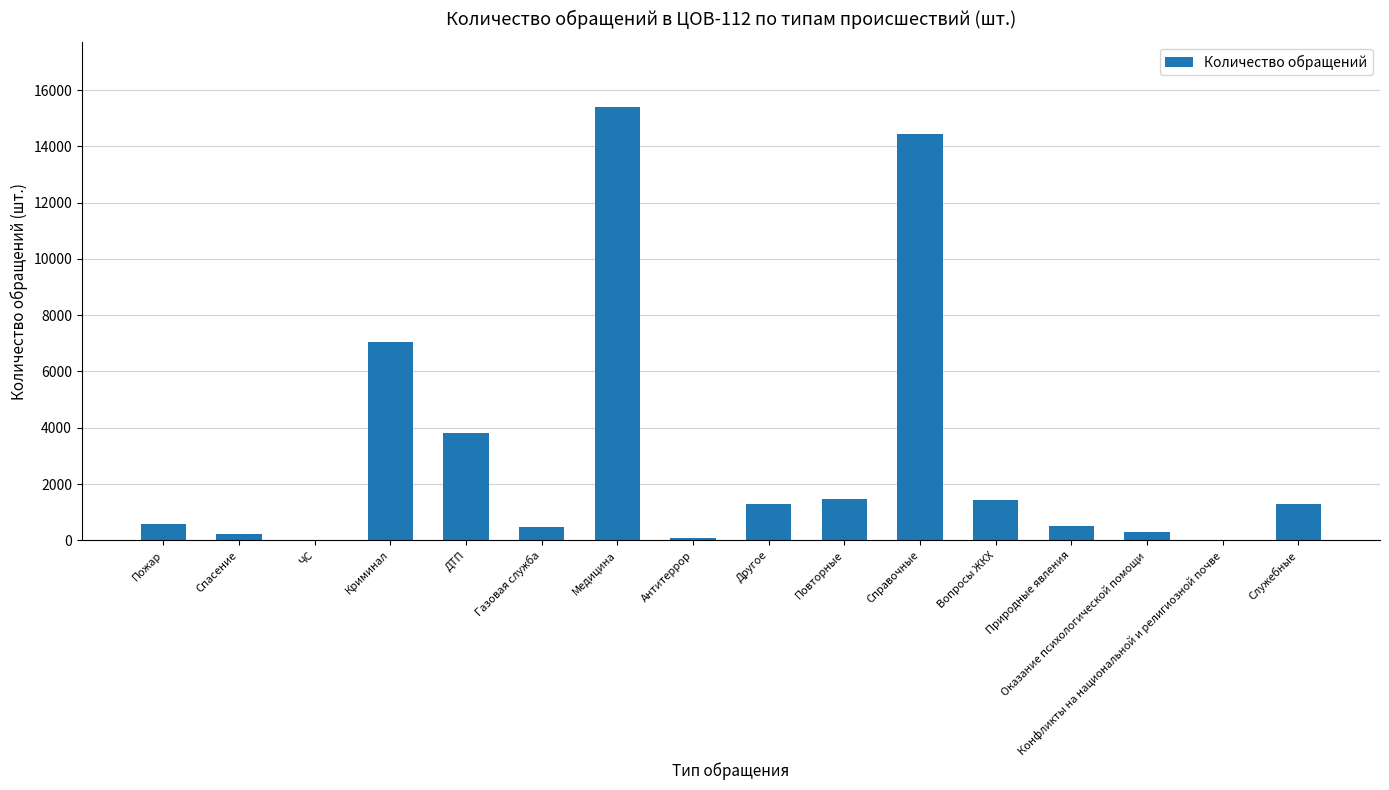

What is the sum of the values at Справочные and Другое?

15722